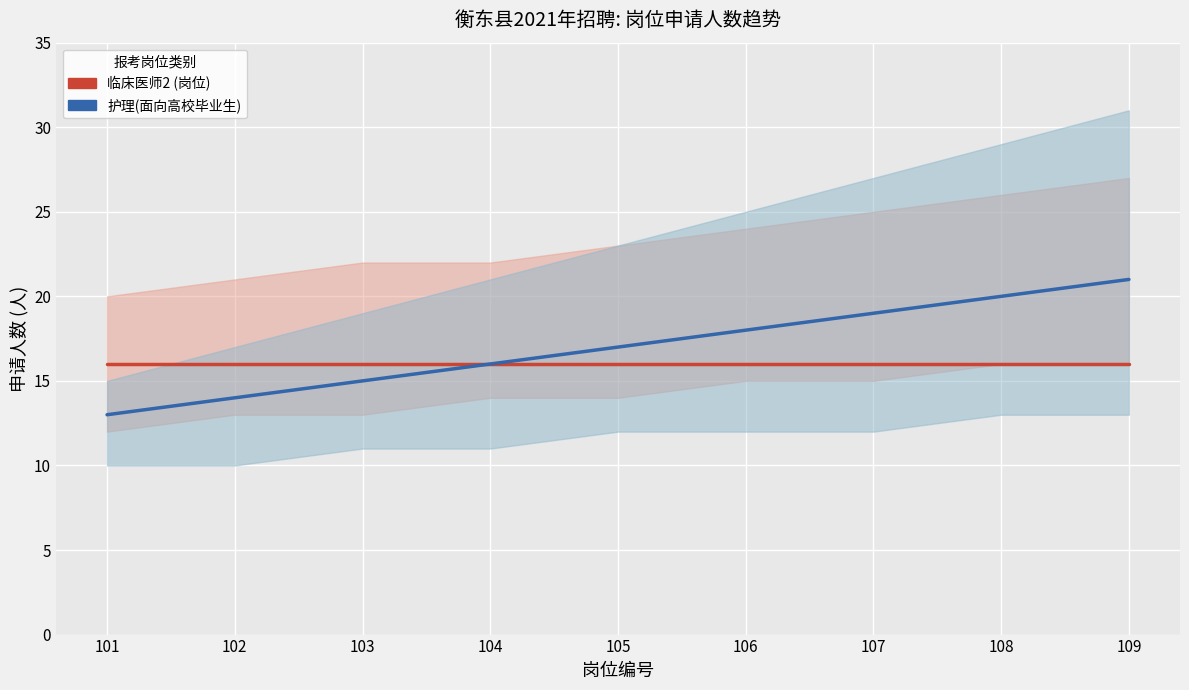

Which series has the largest total across all categories?

护理(面向高校毕业生)